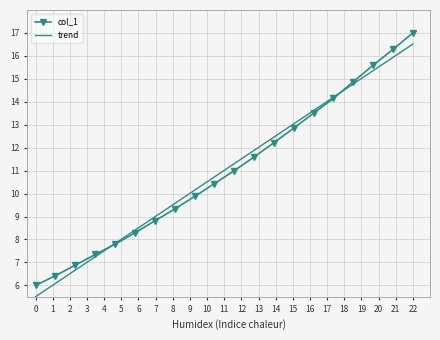

Which series ends up on top after the final intersection of trend and col_1?

col_1